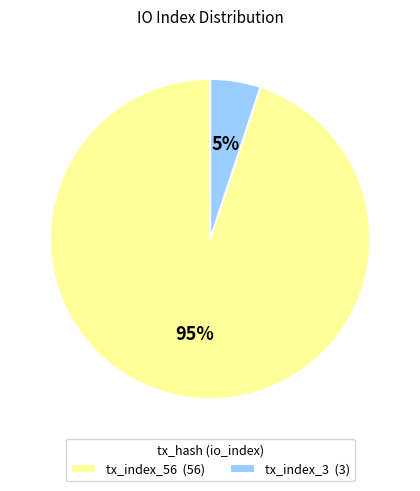

Which has a higher value, tx_index_56 (56) or tx_index_3 (3)?

tx_index_56 (56)